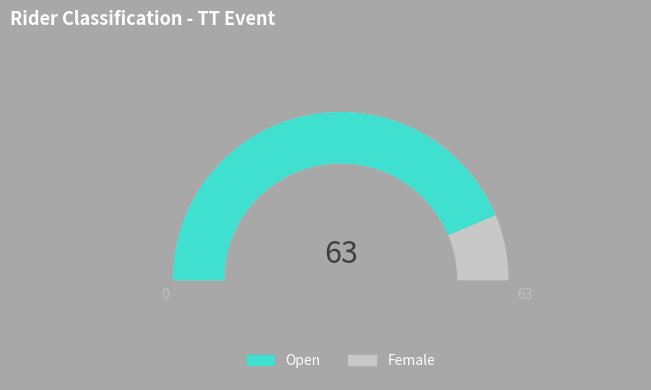

Which slice is the smallest?

Female